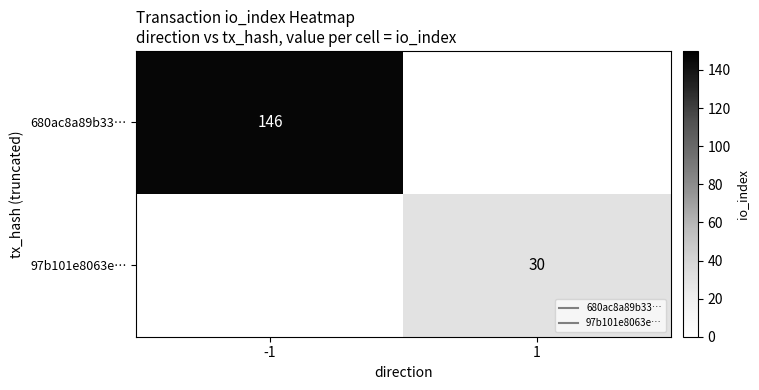

Is it true that 680ac8a89b33… equals 0 at 1?

True